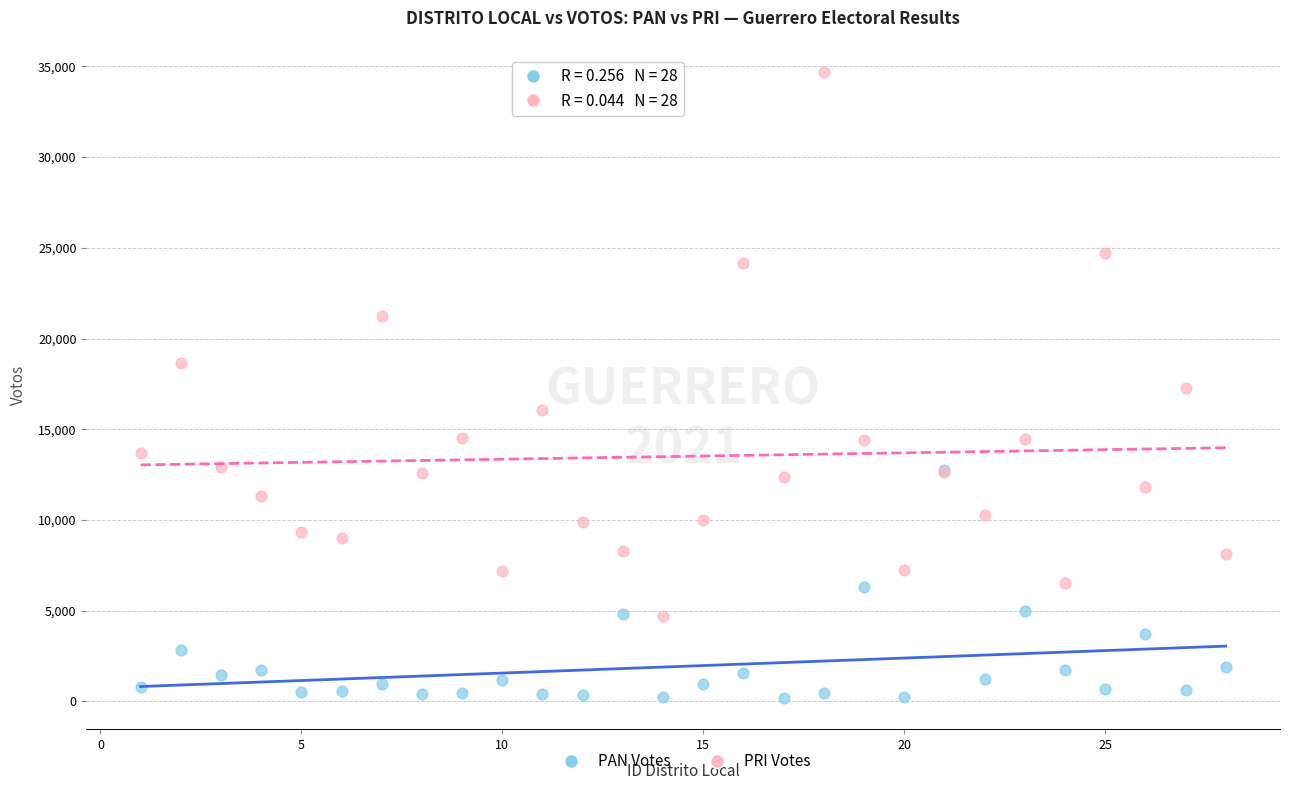

Which series contains the highest Y value?

PRI Votes